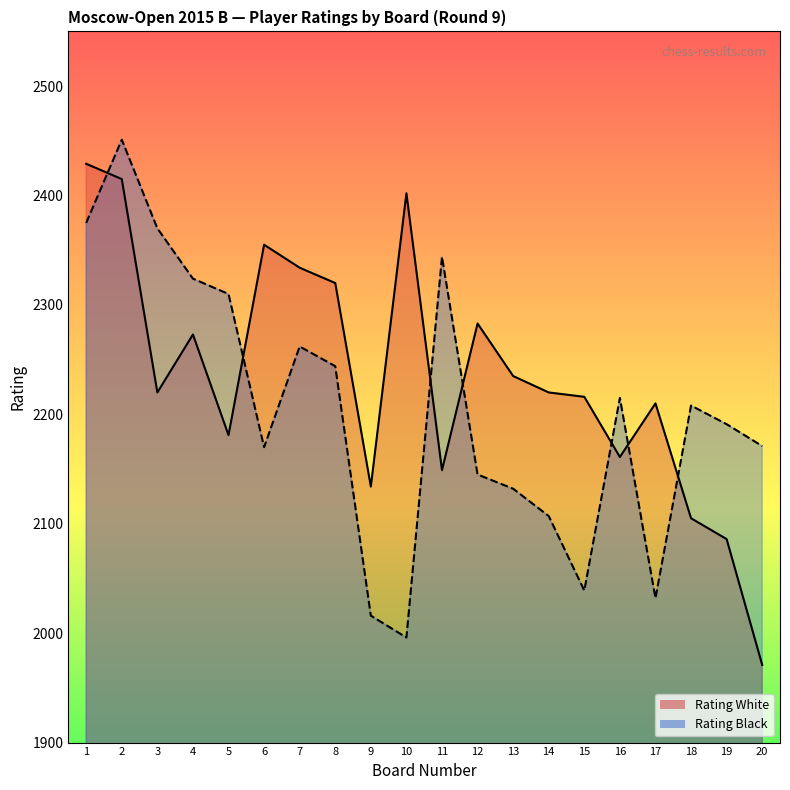

Is the value of Rating Black at 18 greater than the value of Rating White at 7?

No